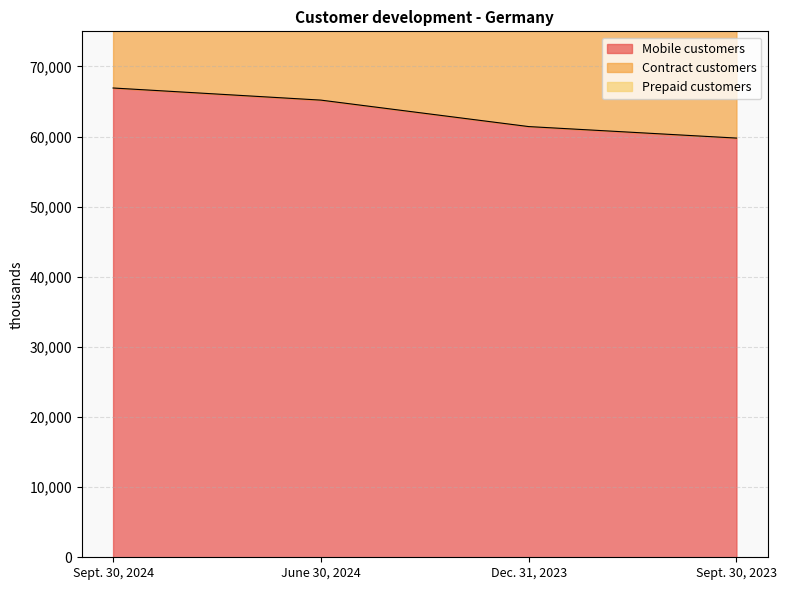

What is the maximum value for Prepaid customers?

133840